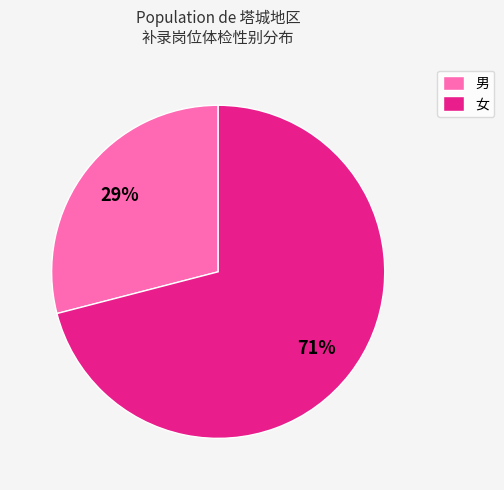

True or false: 男 accounts for 29% of the total.

True